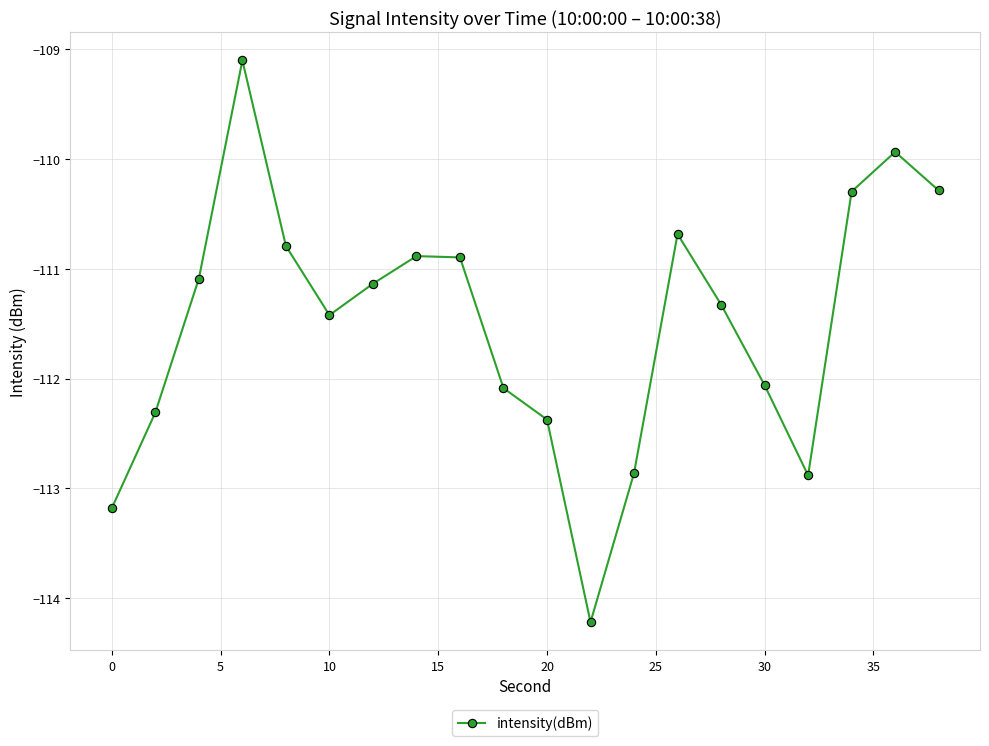

What is the average value?

-111.5